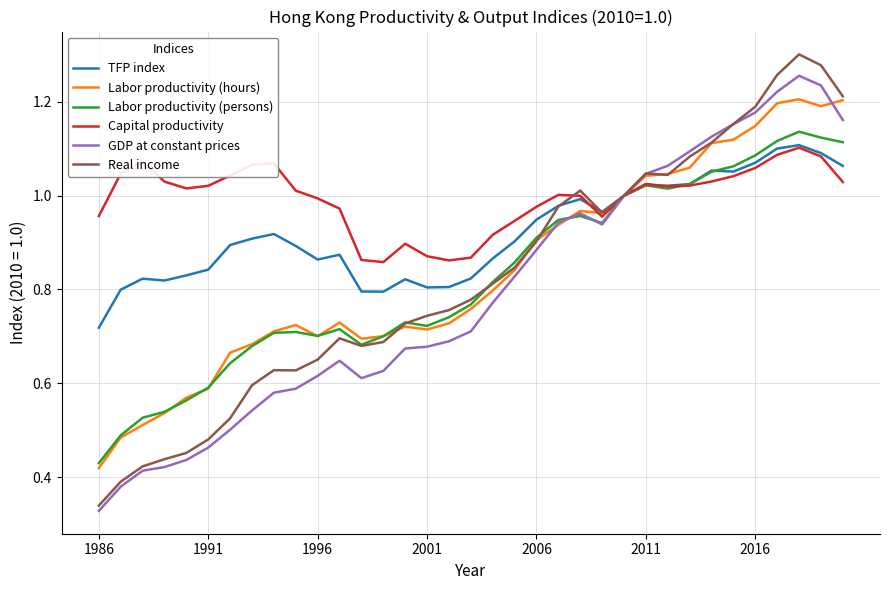

Count the number of data series in this chart.

6